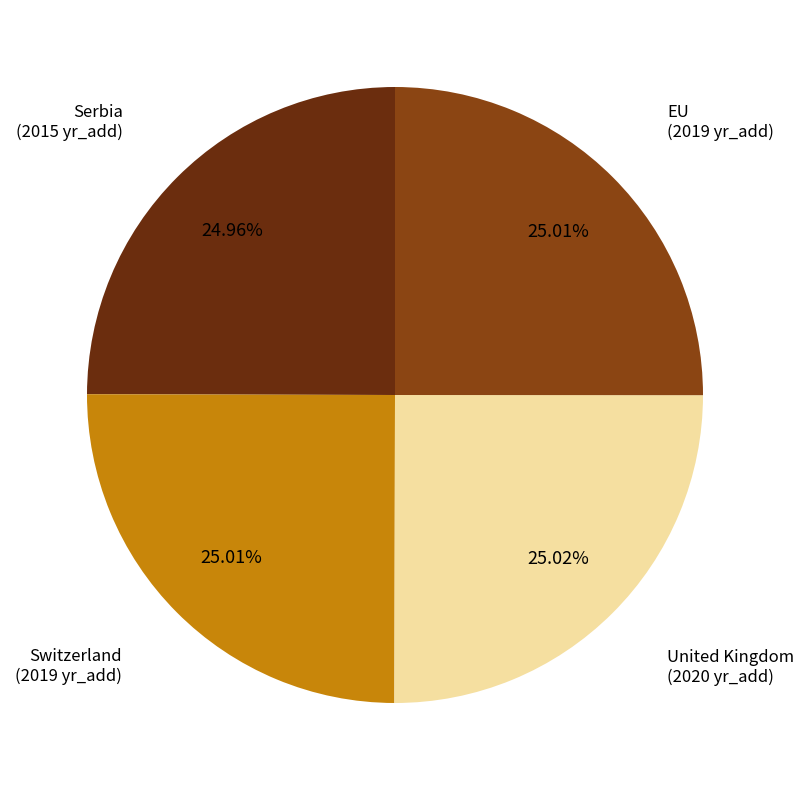

Count the number of slices in the pie.

4